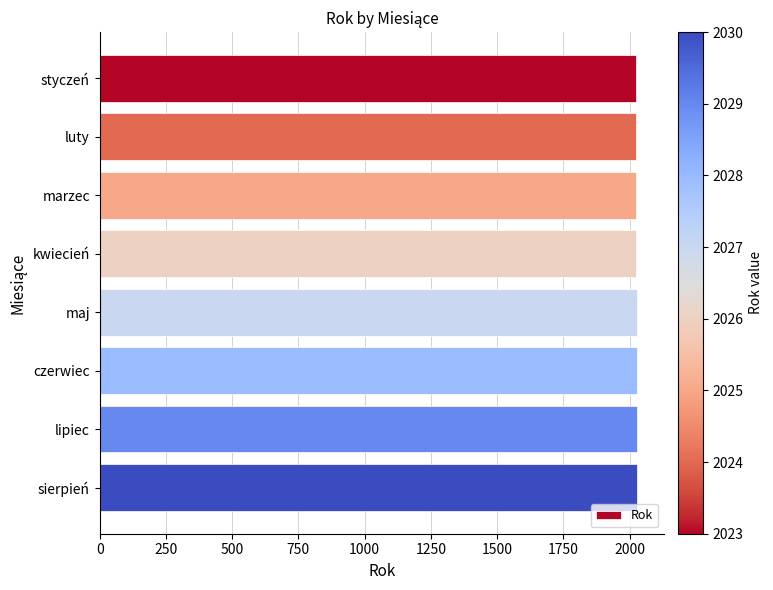

What is the greatest value displayed?

2030